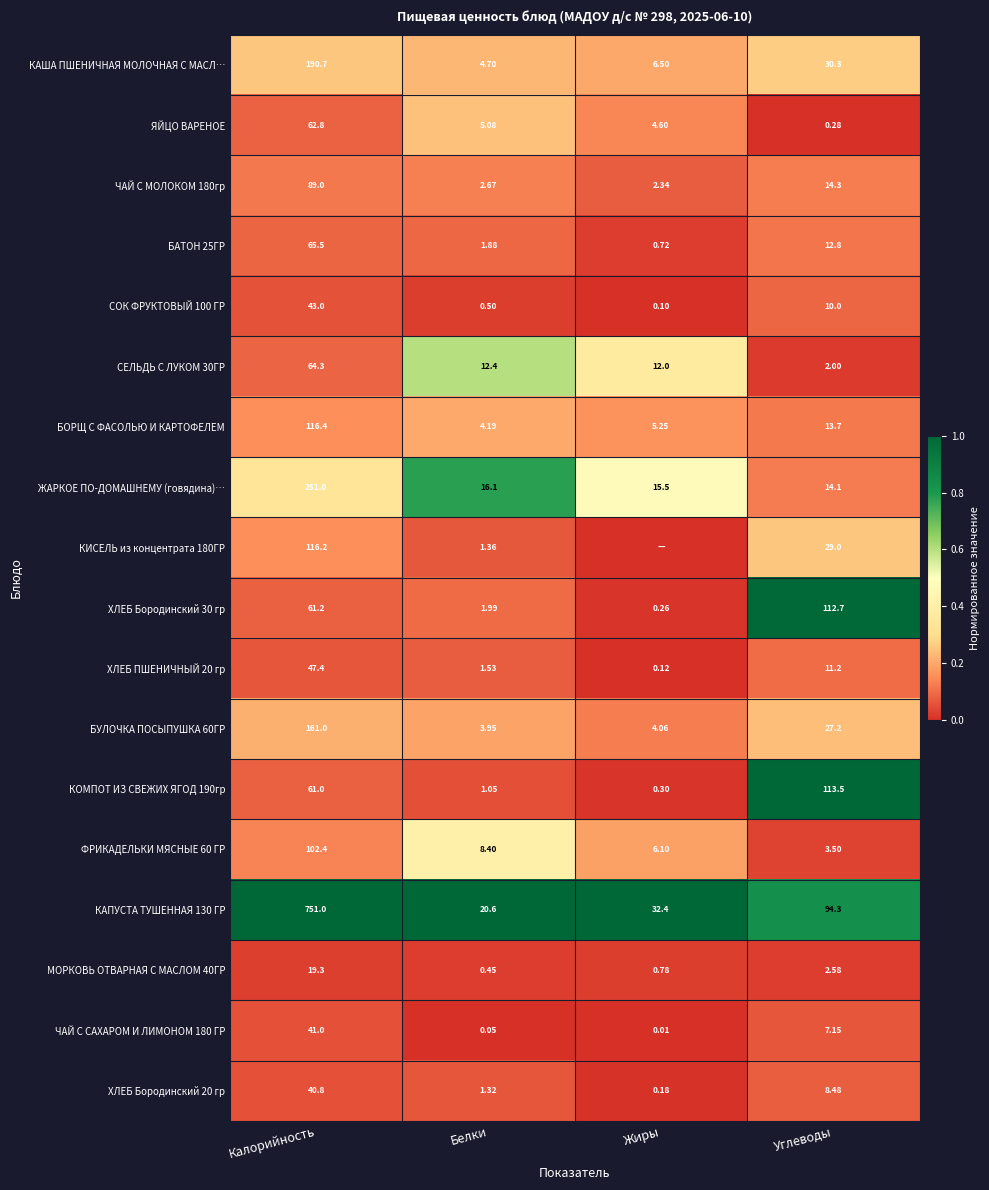

Is the value of СОК ФРУКТОВЫЙ 100 ГР at Углеводы greater than the value of ЧАЙ С САХАРОМ И ЛИМОНОМ 180 ГР at Углеводы?

Yes